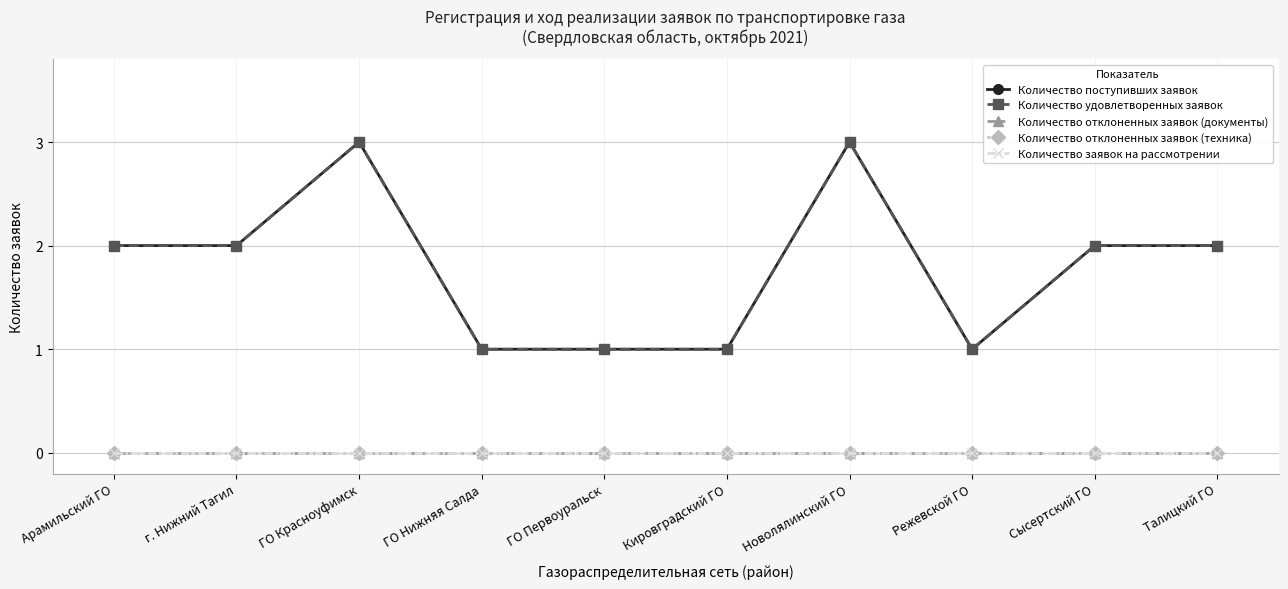

Reading left to right, list all the values displayed in this chart.

Количество поступивших заявок: Арамильский ГО=2	г. Нижний Тагил=2	ГО Красноуфимск=3	ГО Нижняя Салда=1	ГО Первоуральск=1	Кировградский ГО=1	Новолялинский ГО=3	Режевской ГО=1	Сысертский ГО=2	Талицкий ГО=2
Количество удовлетворенных заявок: Арамильский ГО=2	г. Нижний Тагил=2	ГО Красноуфимск=3	ГО Нижняя Салда=1	ГО Первоуральск=1	Кировградский ГО=1	Новолялинский ГО=3	Режевской ГО=1	Сысертский ГО=2	Талицкий ГО=2
Количество отклоненных заявок (документы): Арамильский ГО=0	г. Нижний Тагил=0	ГО Красноуфимск=0	ГО Нижняя Салда=0	ГО Первоуральск=0	Кировградский ГО=0	Новолялинский ГО=0	Режевской ГО=0	Сысертский ГО=0	Талицкий ГО=0
Количество отклоненных заявок (техника): Арамильский ГО=0	г. Нижний Тагил=0	ГО Красноуфимск=0	ГО Нижняя Салда=0	ГО Первоуральск=0	Кировградский ГО=0	Новолялинский ГО=0	Режевской ГО=0	Сысертский ГО=0	Талицкий ГО=0
Количество заявок на рассмотрении: Арамильский ГО=0	г. Нижний Тагил=0	ГО Красноуфимск=0	ГО Нижняя Салда=0	ГО Первоуральск=0	Кировградский ГО=0	Новолялинский ГО=0	Режевской ГО=0	Сысертский ГО=0	Талицкий ГО=0